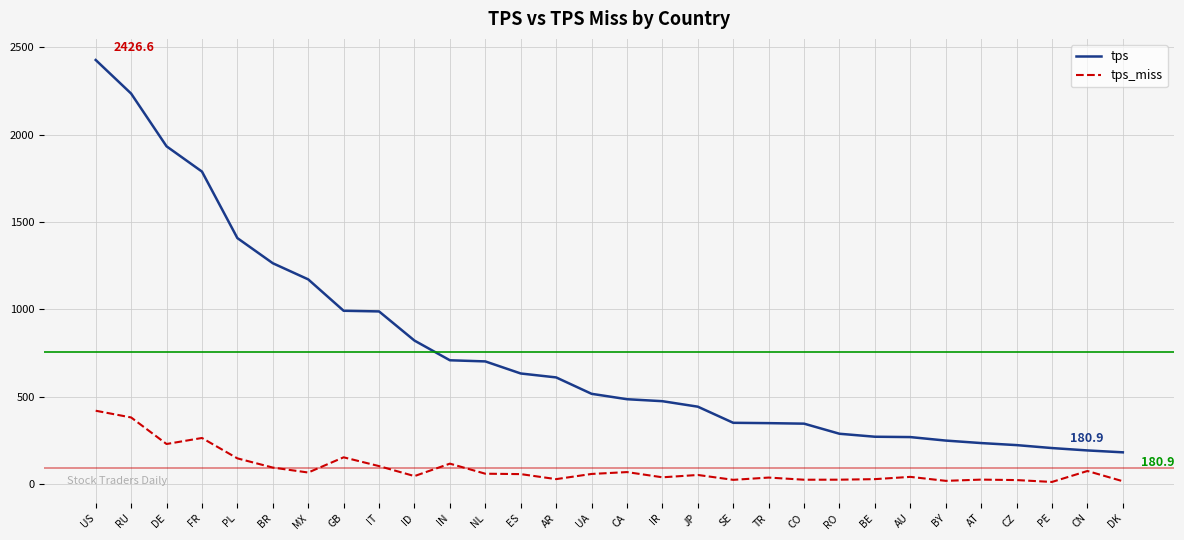

Is the value of tps at AR greater than the value of tps_miss at NL?

Yes